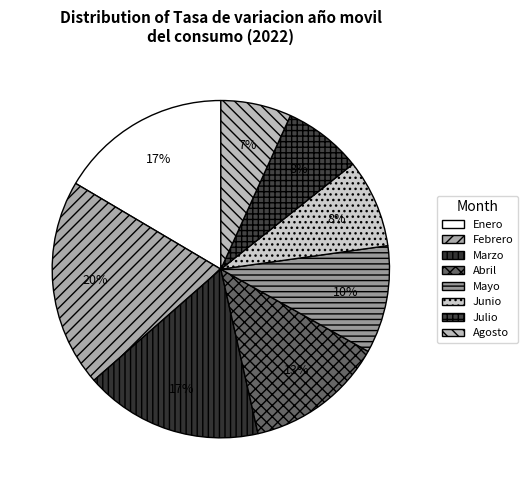

How many slices are in this pie chart?

8